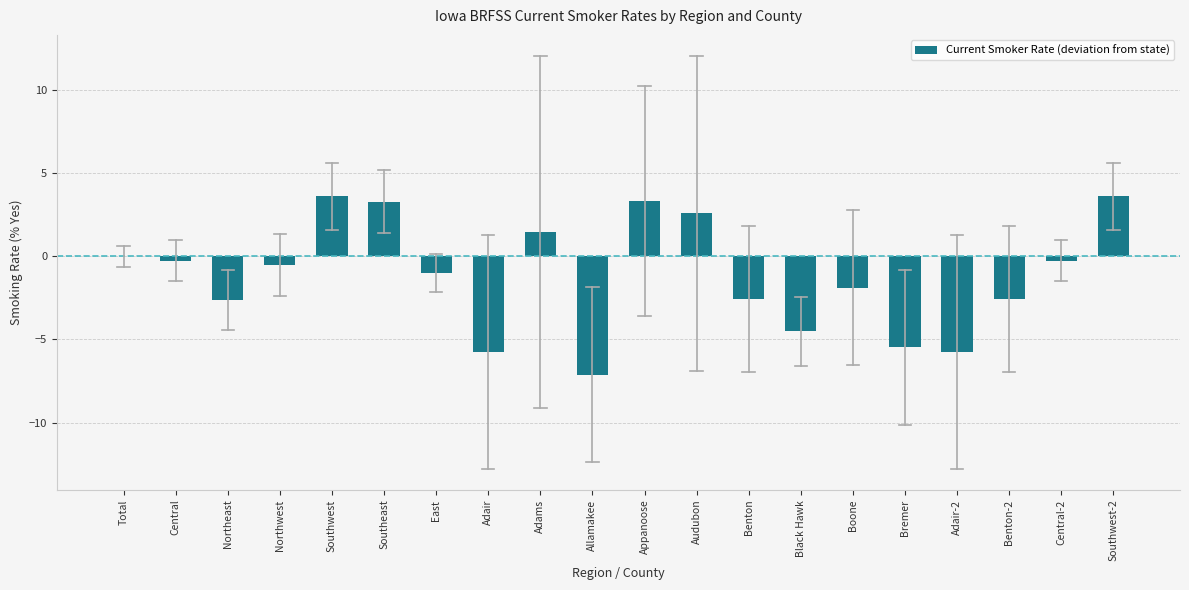

What is the greatest value displayed?

3.6